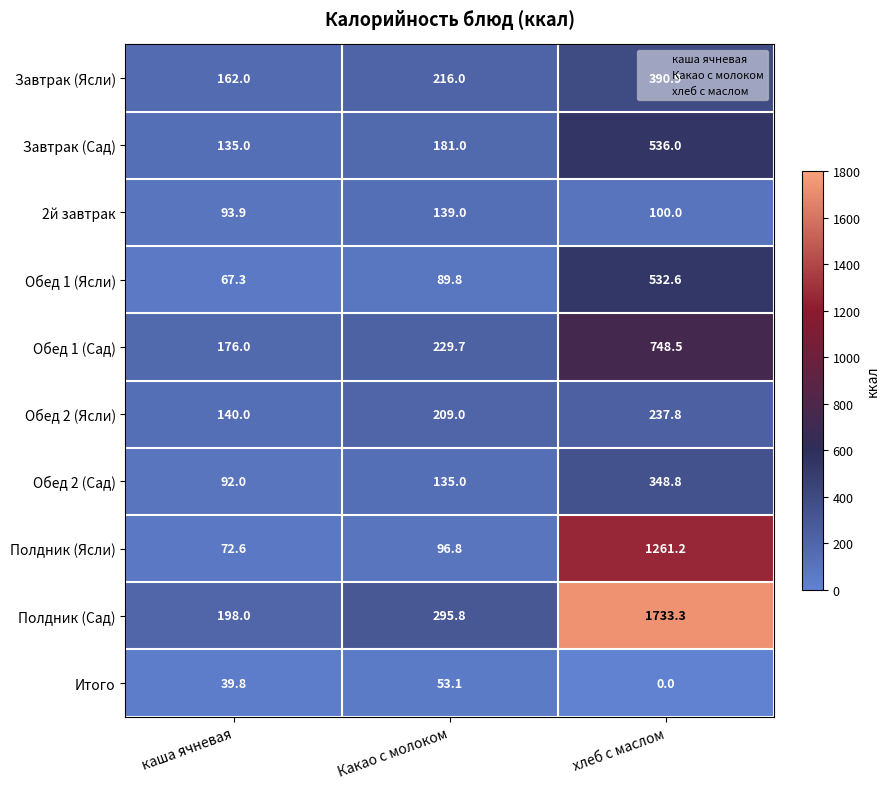

The Полдник (Ясли) series shows 96.8 at Какао с молоком. True or false?

True